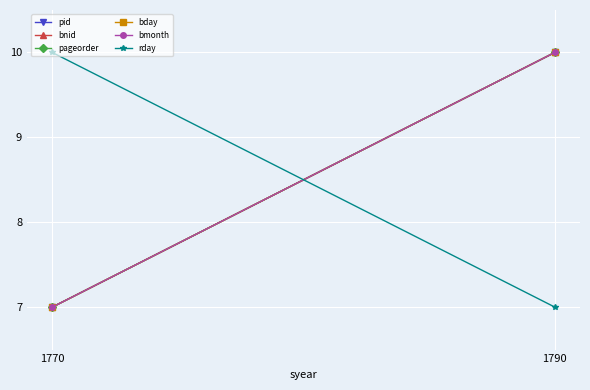

Which series has the widest spread of values?

bnid